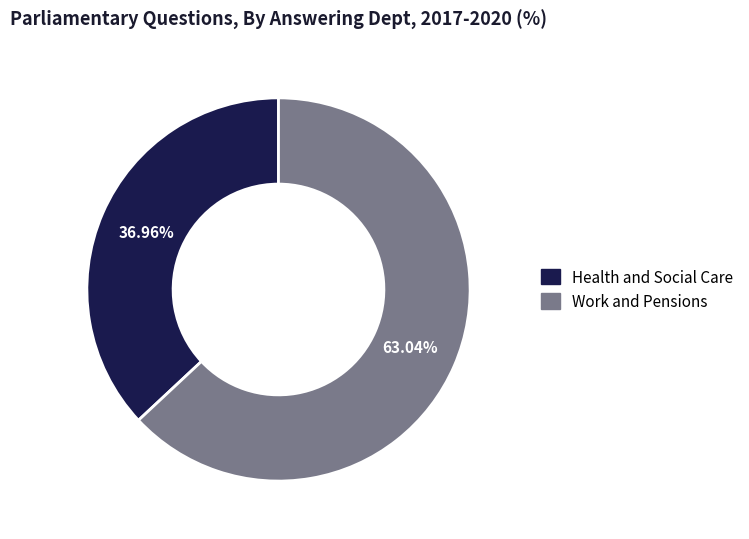

What percentage is NOT represented by Health and Social Care?

63.0%